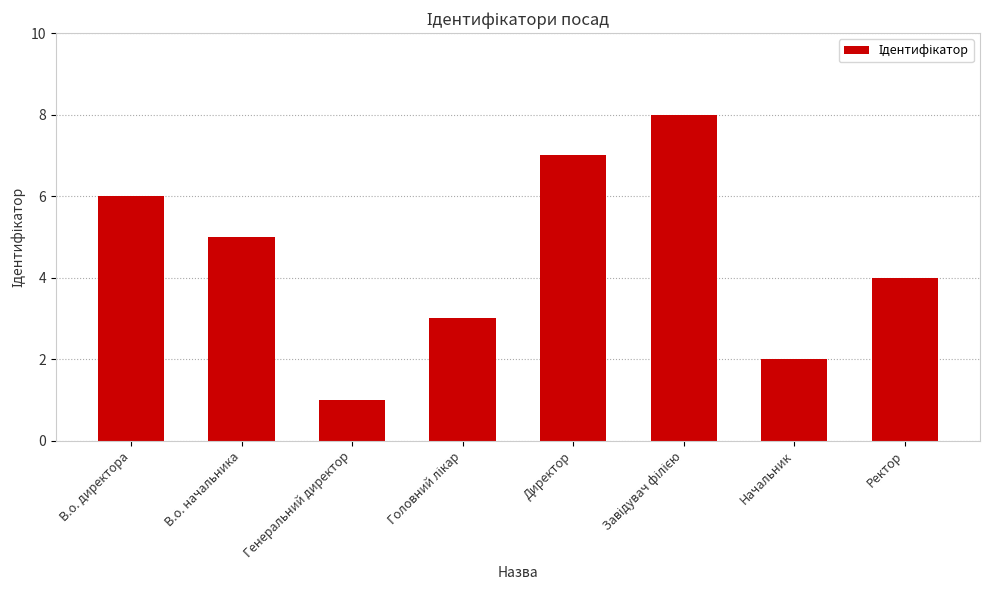

Does the chart contain stacked bars?

No